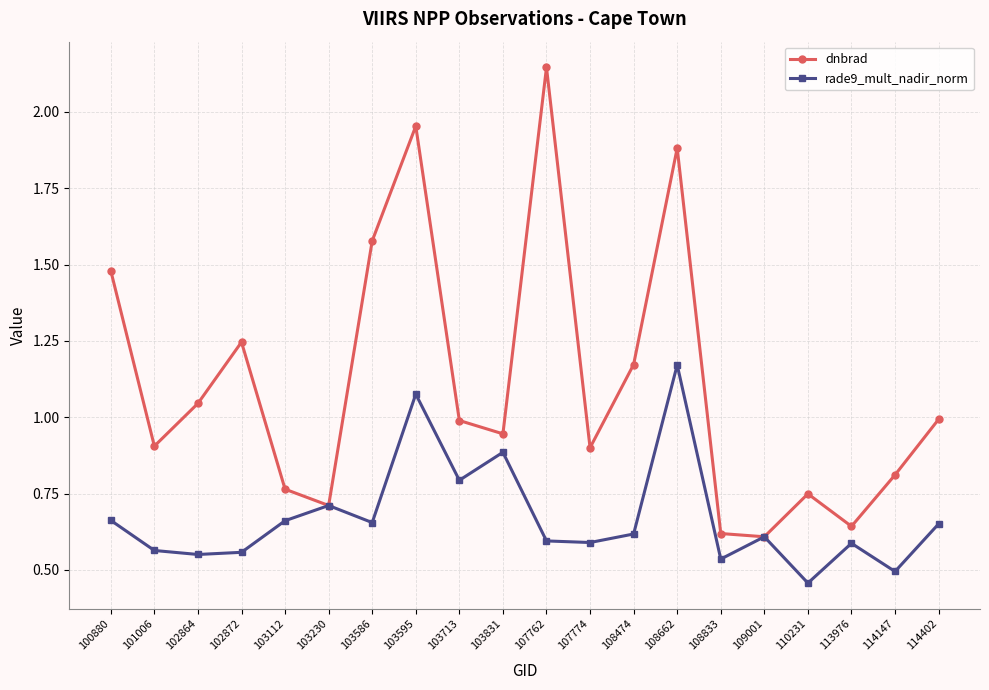

What is the total value across all series at 103586?

2.2